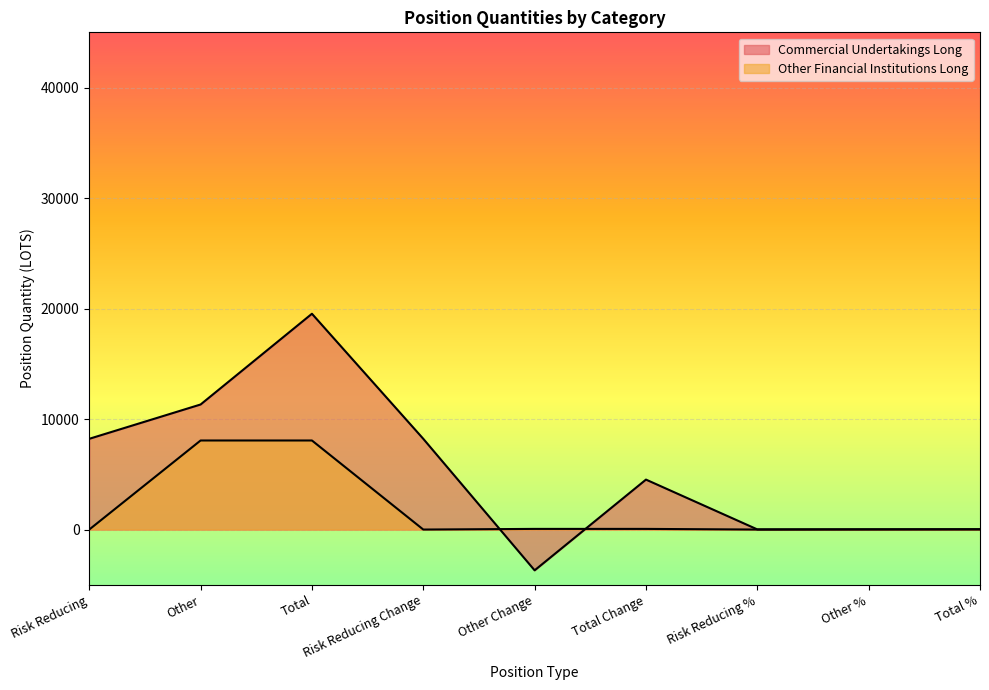

Is it true that Other Financial Institutions Long equals 5100.6 at Risk Reducing %?

False